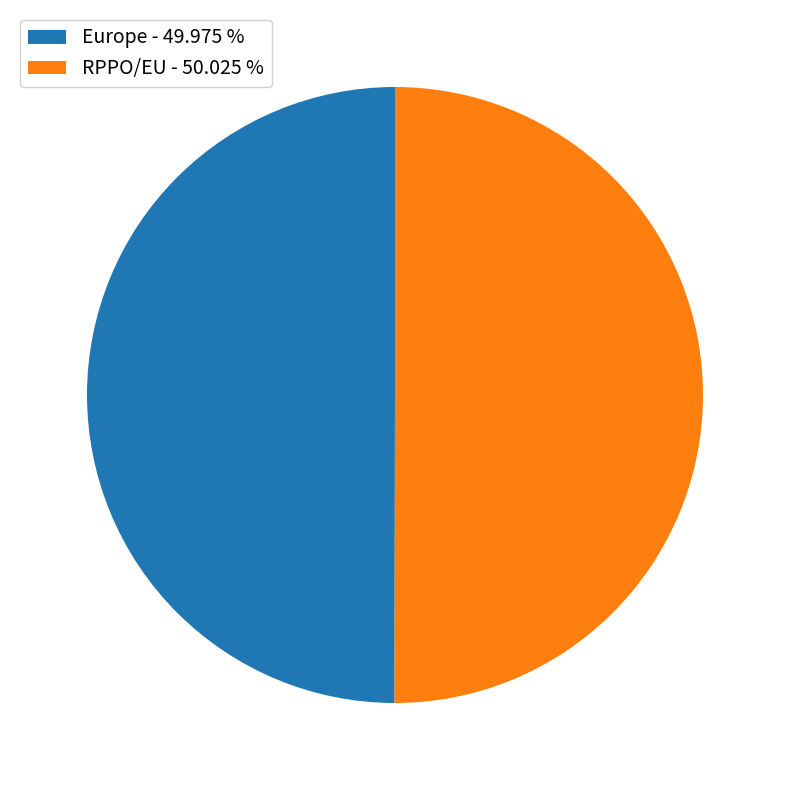

Approximately how many times larger is the value at Europe - 49.975 % compared to RPPO/EU - 50.025 %?

1.0